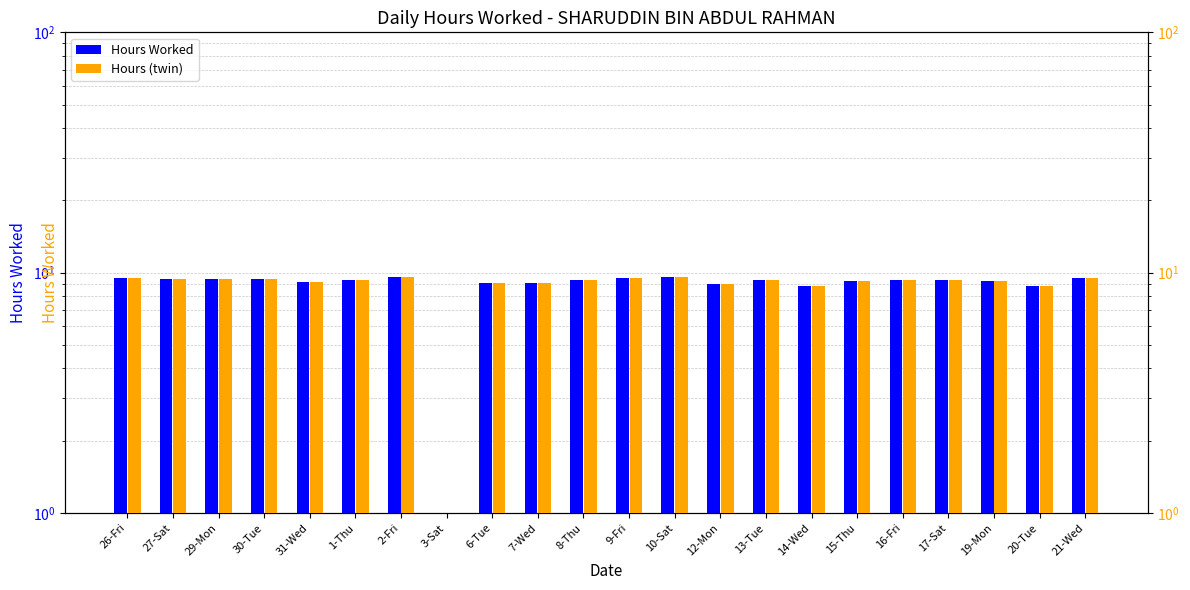

What position from the right is 27-Sat?

21